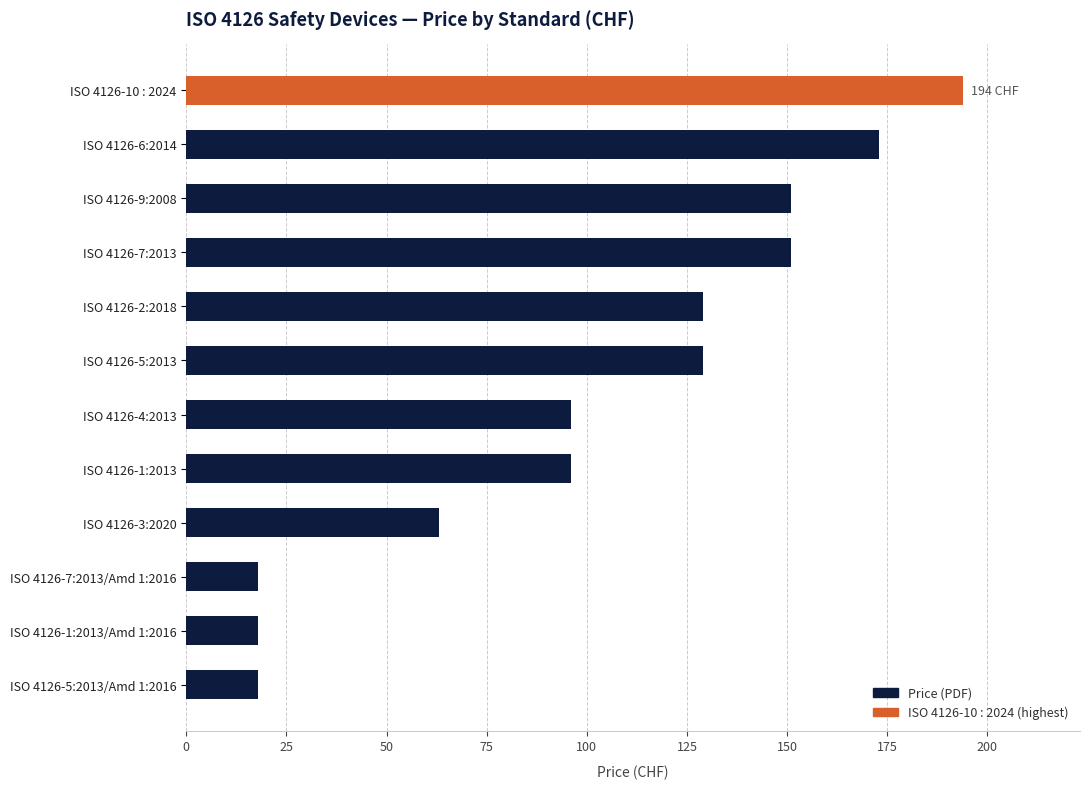

What is the minimum value shown in the chart?

18